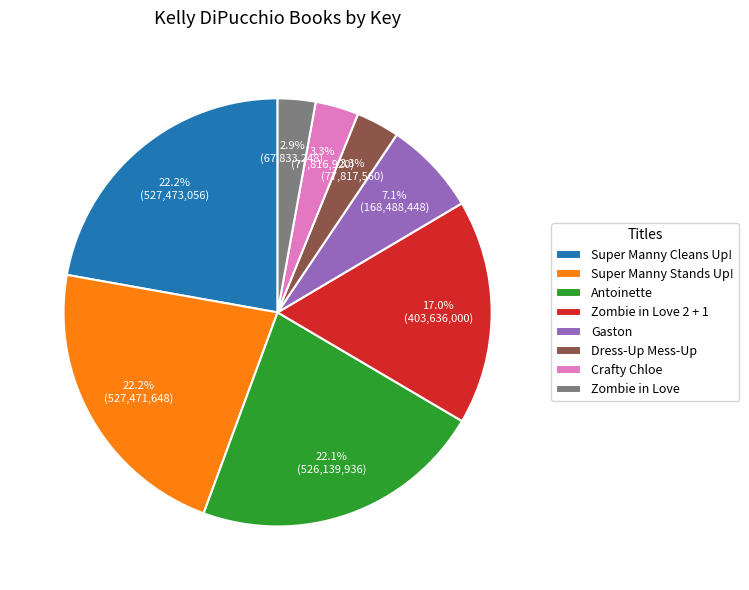

Approximately how many times larger is the value at Super Manny Stands Up! compared to Super Manny Cleans Up!?

1.0